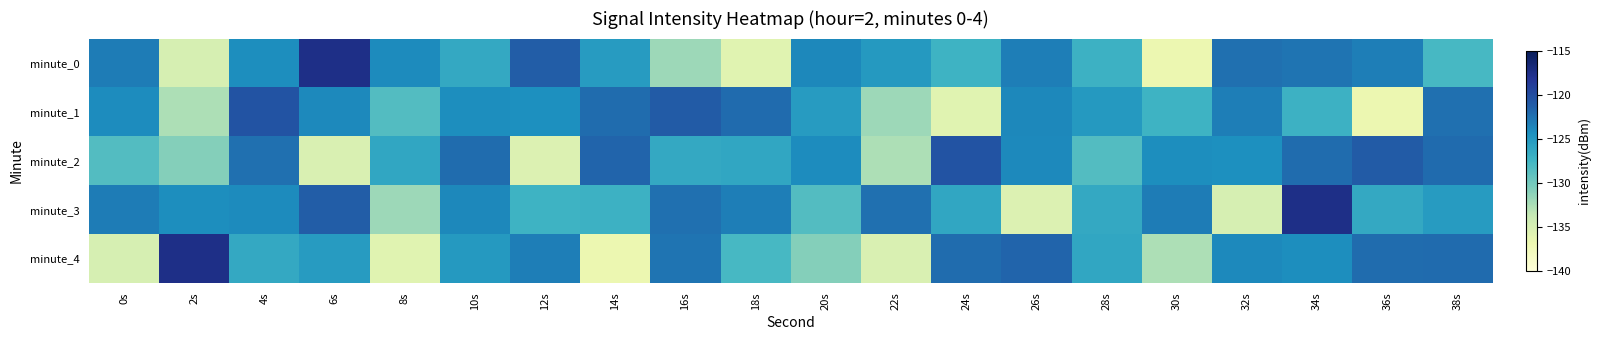

Which series has the largest range (max minus min)?

minute_0